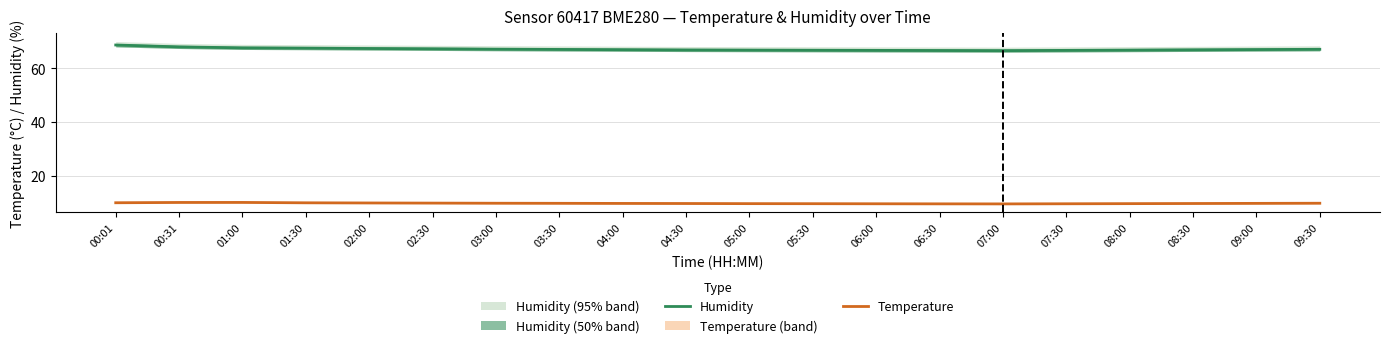

What position from the right is 08:30?

3